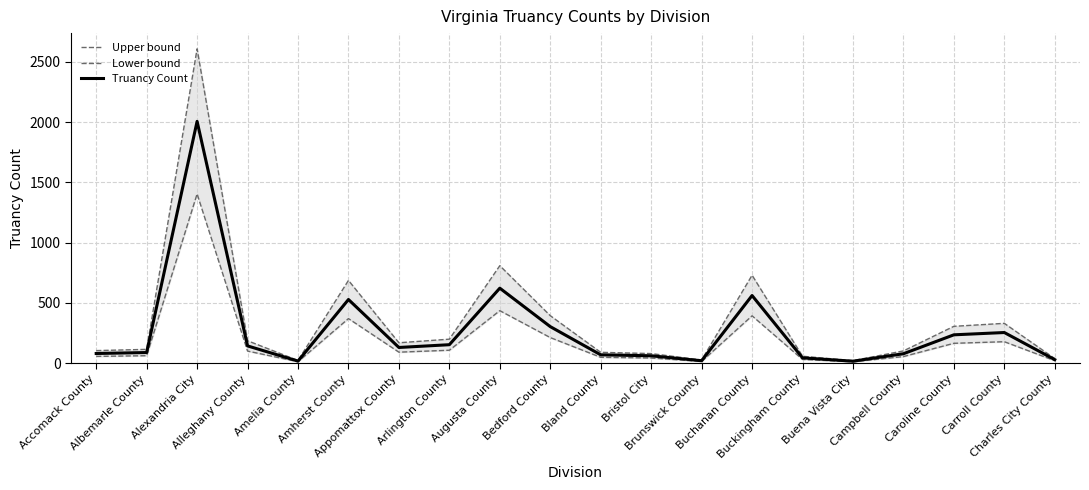

True or false: Lower bound and Truancy Count intersect in this chart.

False